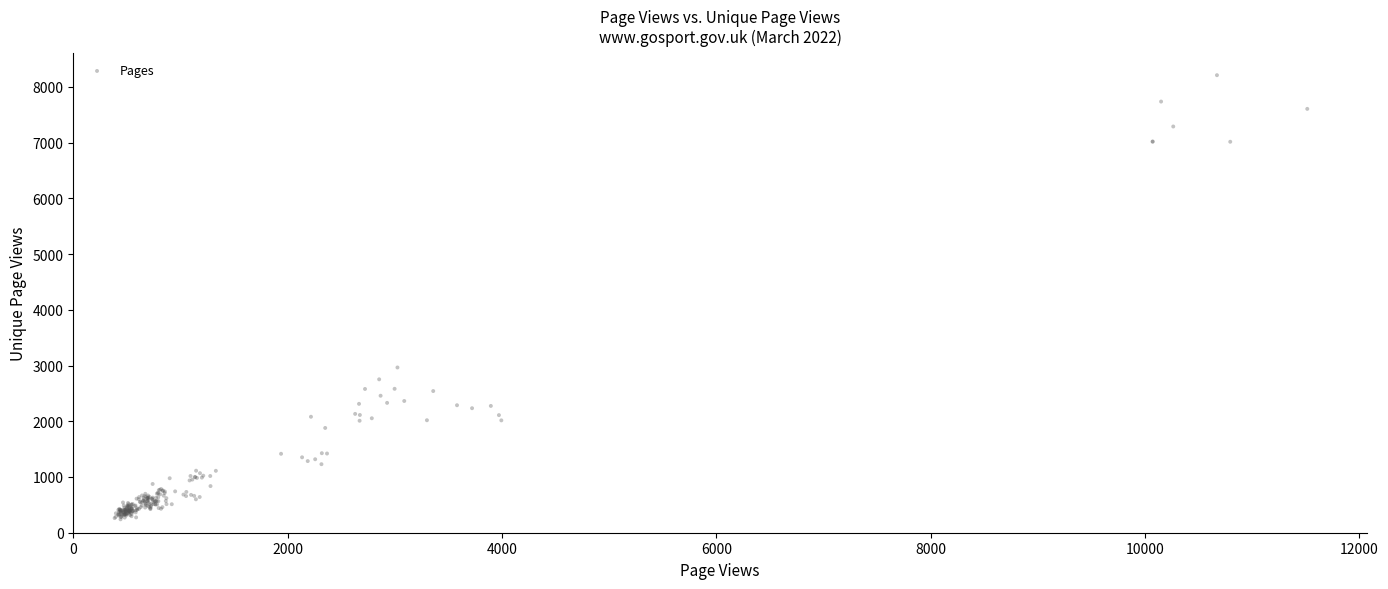

What Y value in the scatter plot is closest to 4224?

2964.6